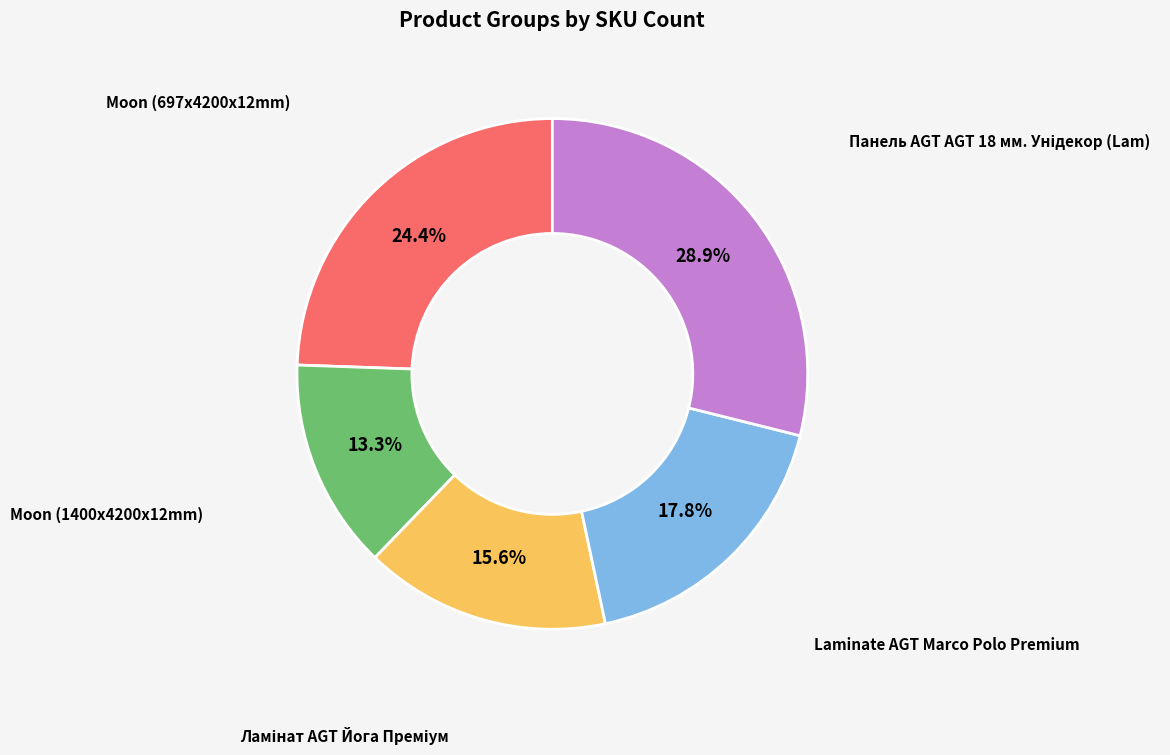

The Moon (697x4200x12mm) slice represents 24% of the pie. True or false?

True